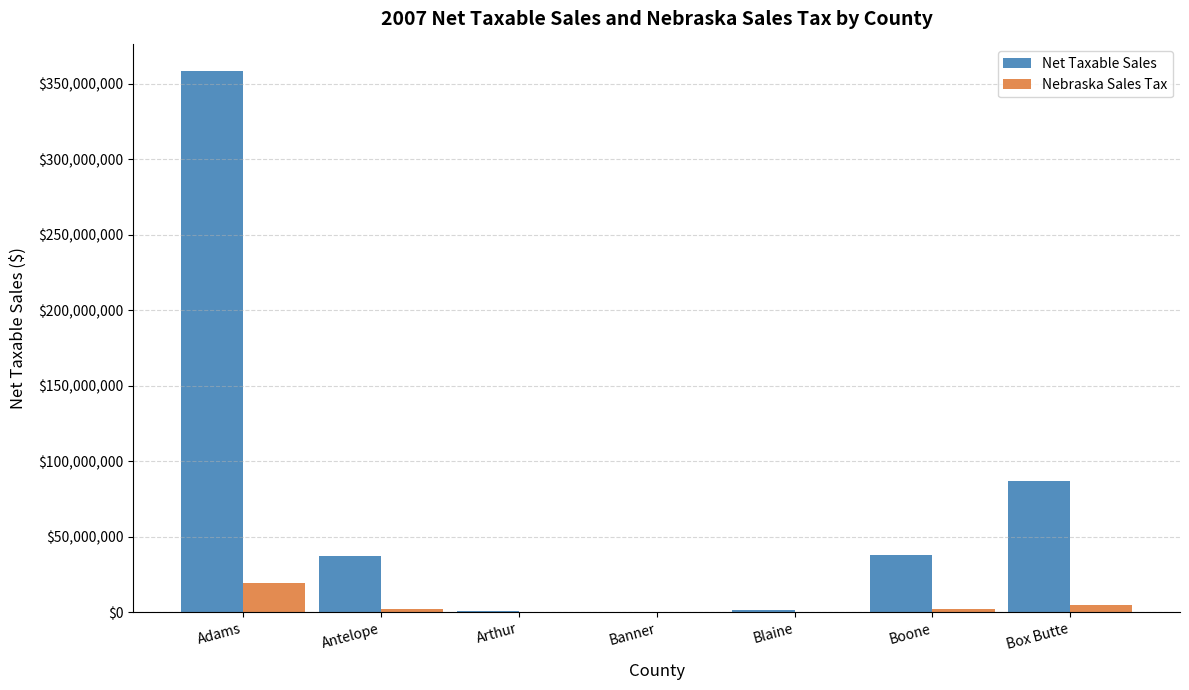

The Nebraska Sales Tax series shows 19619766.8 at Adams. True or false?

True